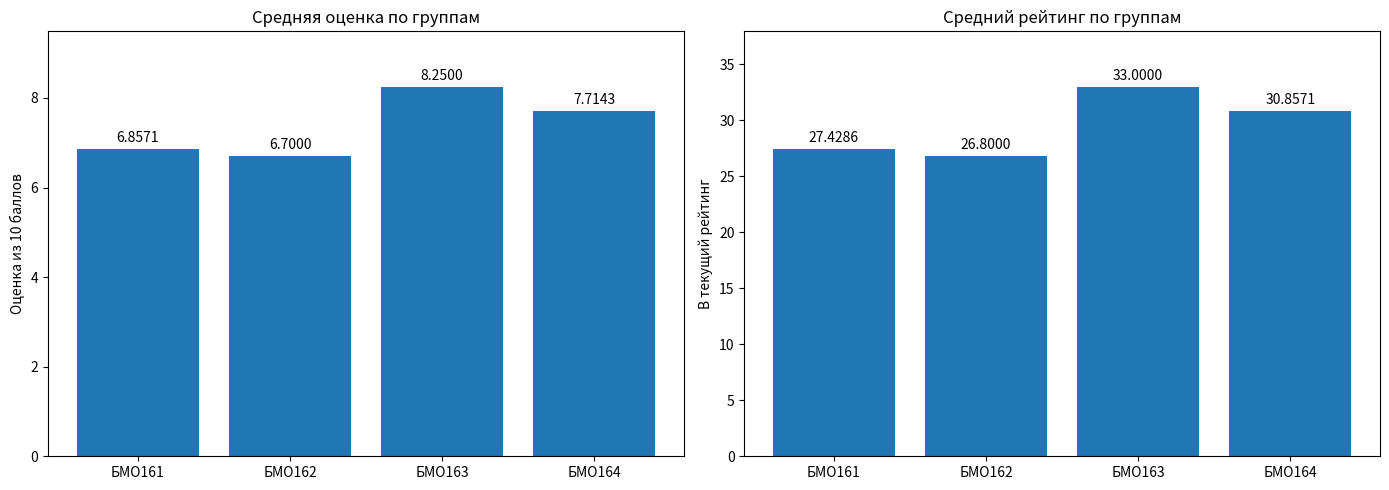

Reading left to right, extract all data points from this chart.

Средняя оценка: 6.9	6.7	8.2	7.7
Средний рейтинг: 27.4	26.8	33.0	30.9